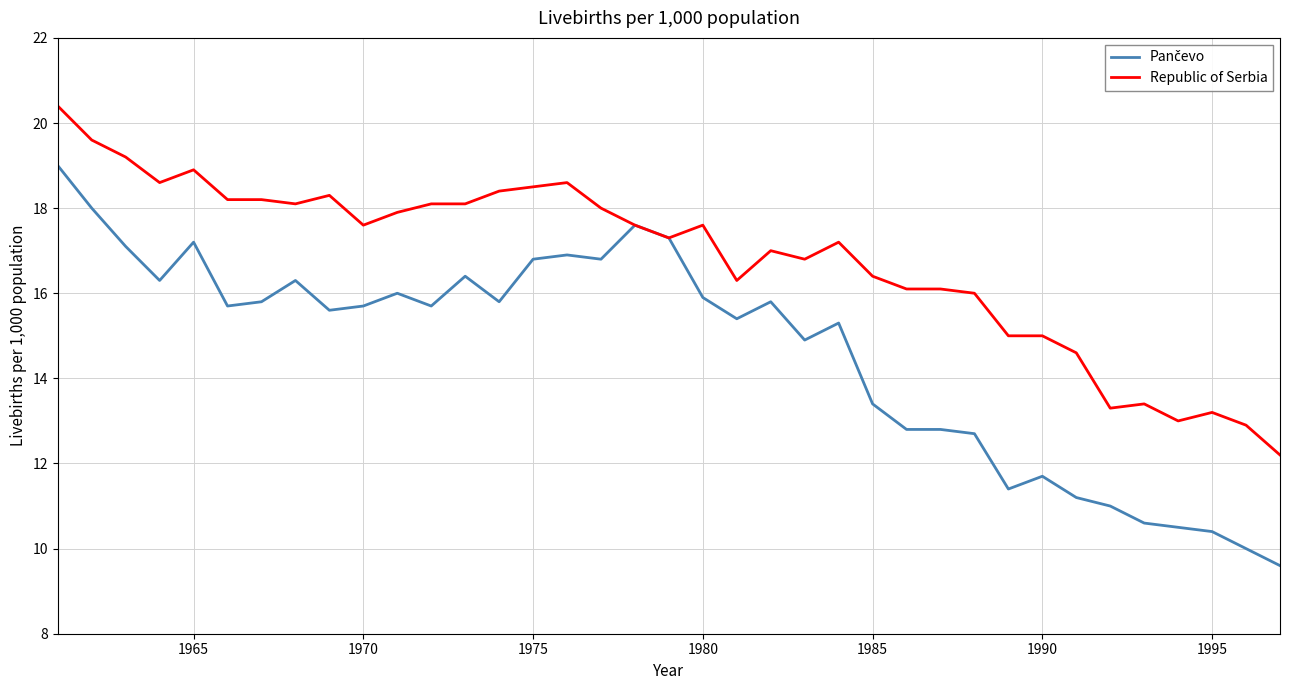

True or false: Republic of Serbia has more than 1 interior local peaks.

True